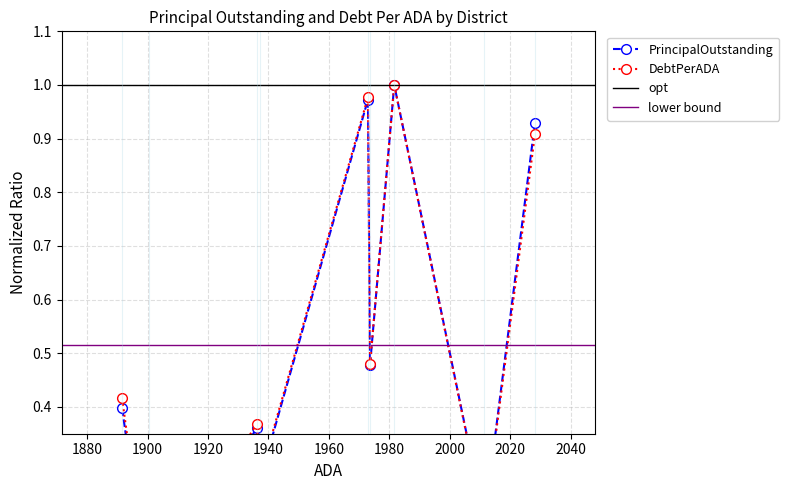

What is the value of the PrincipalOutstanding point at the 3rd from the left?

0.4